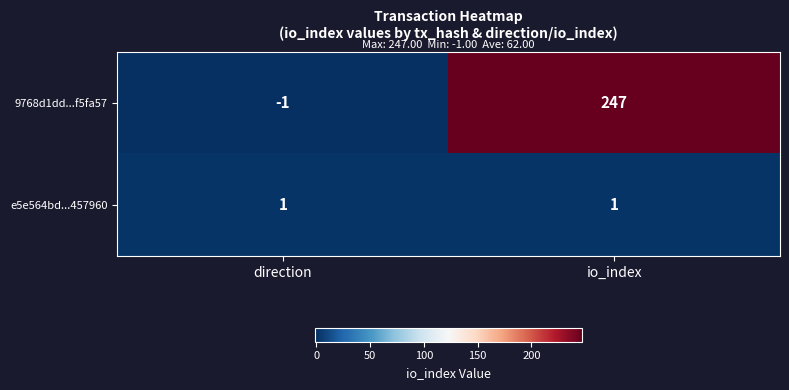

True or false: e5e564bd...457960 has a value of 1 at direction.

True